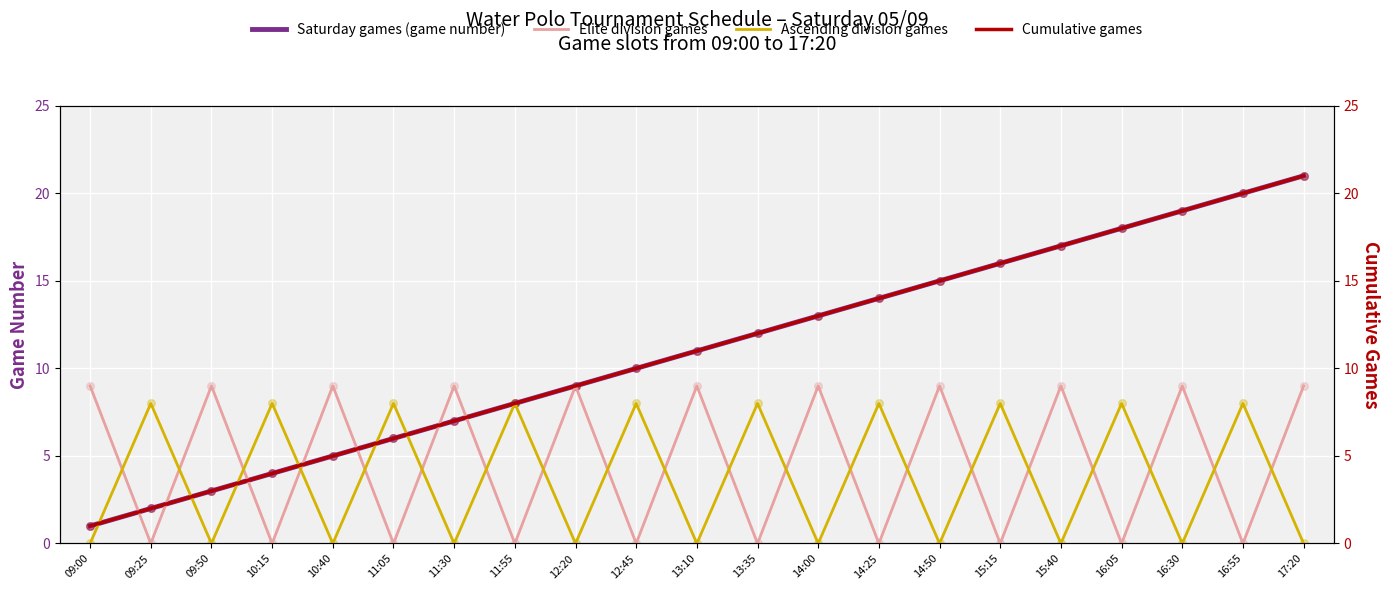

Which series has the largest Y range (max minus min)?

Saturday games (game number)